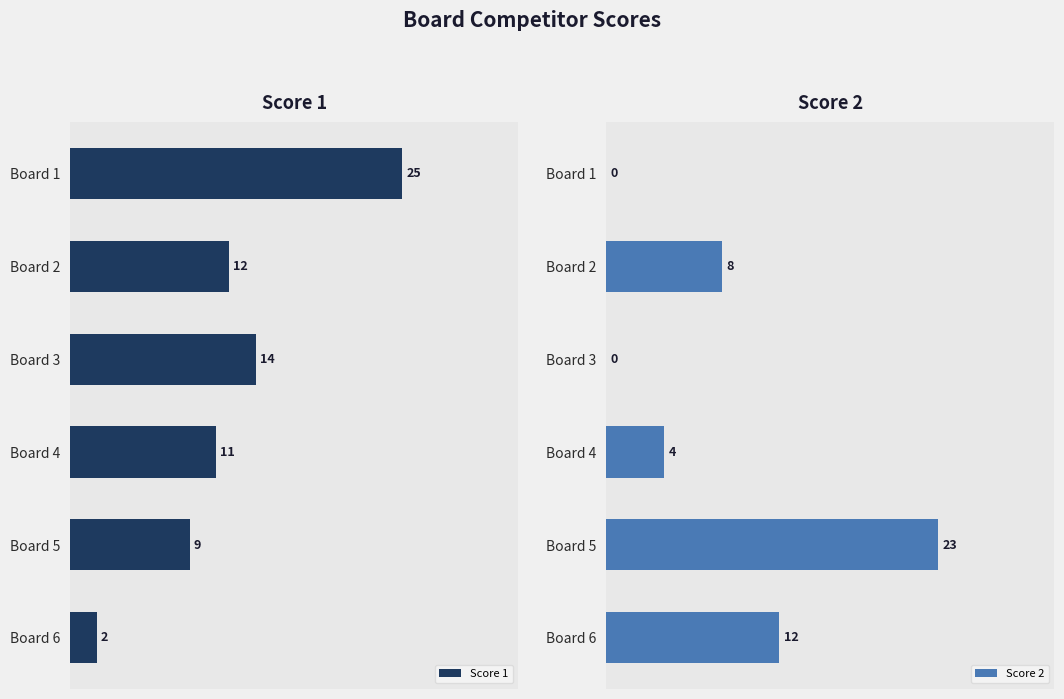

List the series in order of their peak value, lowest first.

Score 2, Score 1